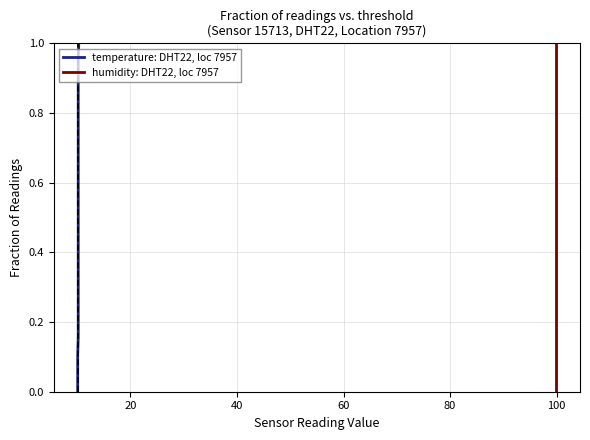

What is the average value of the humidity: DHT22, loc 7957 series?

0.5